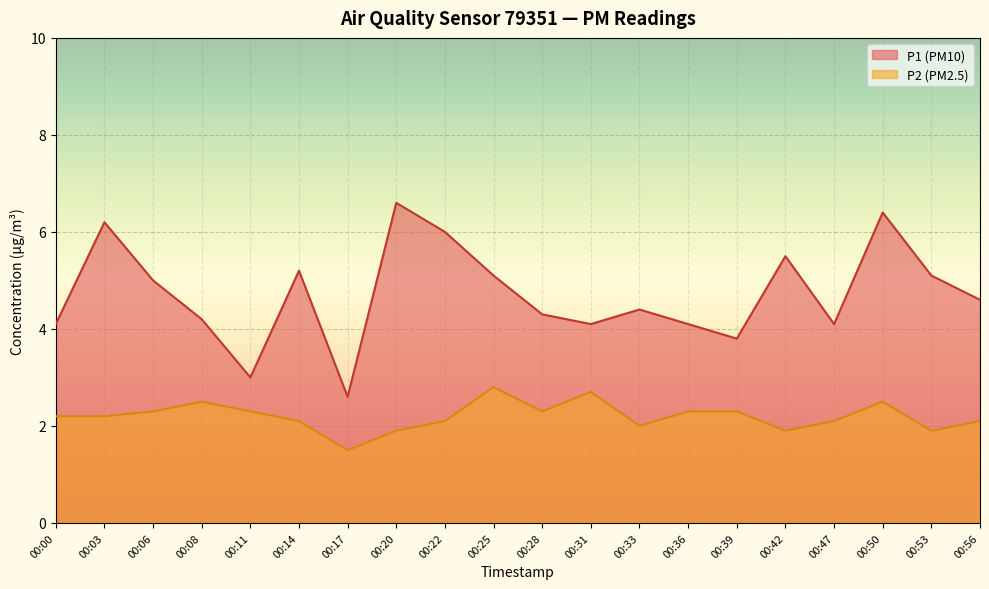

What is the highest value of the P2 series?

2.8